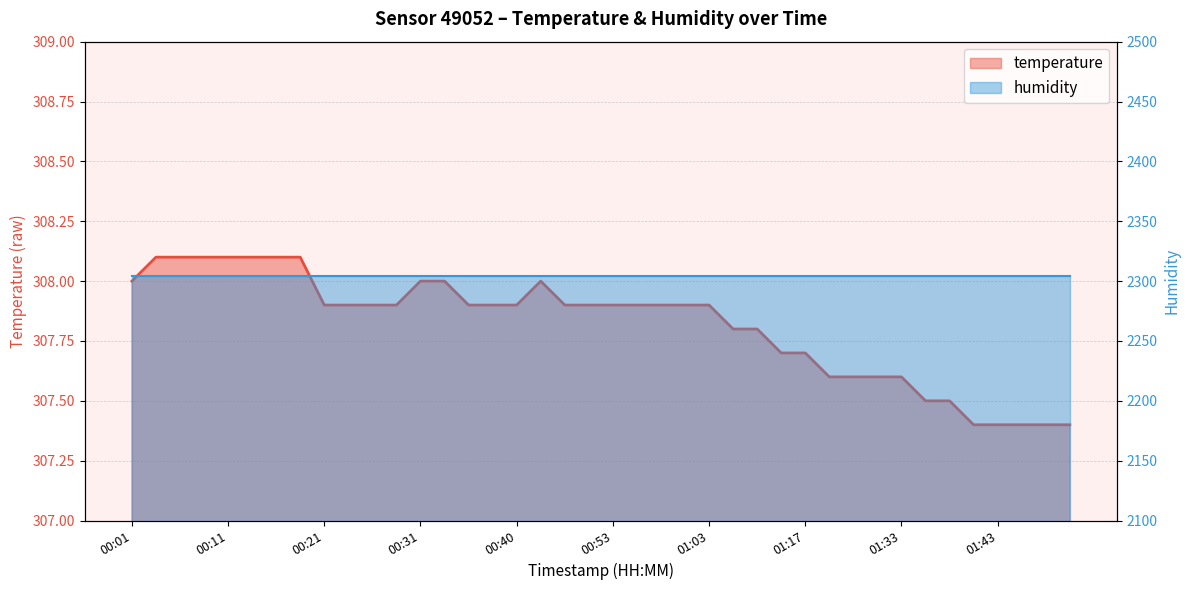

Which category has the highest value across all series?

00:03